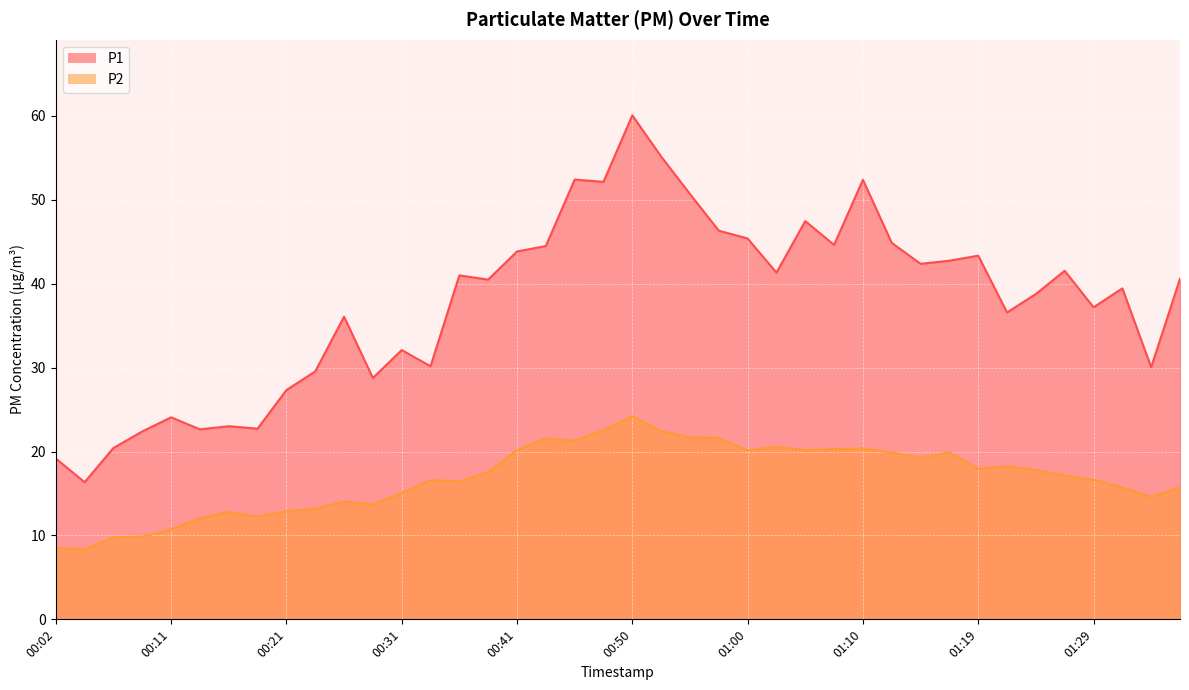

How many data points in P1 are less than 40?

19